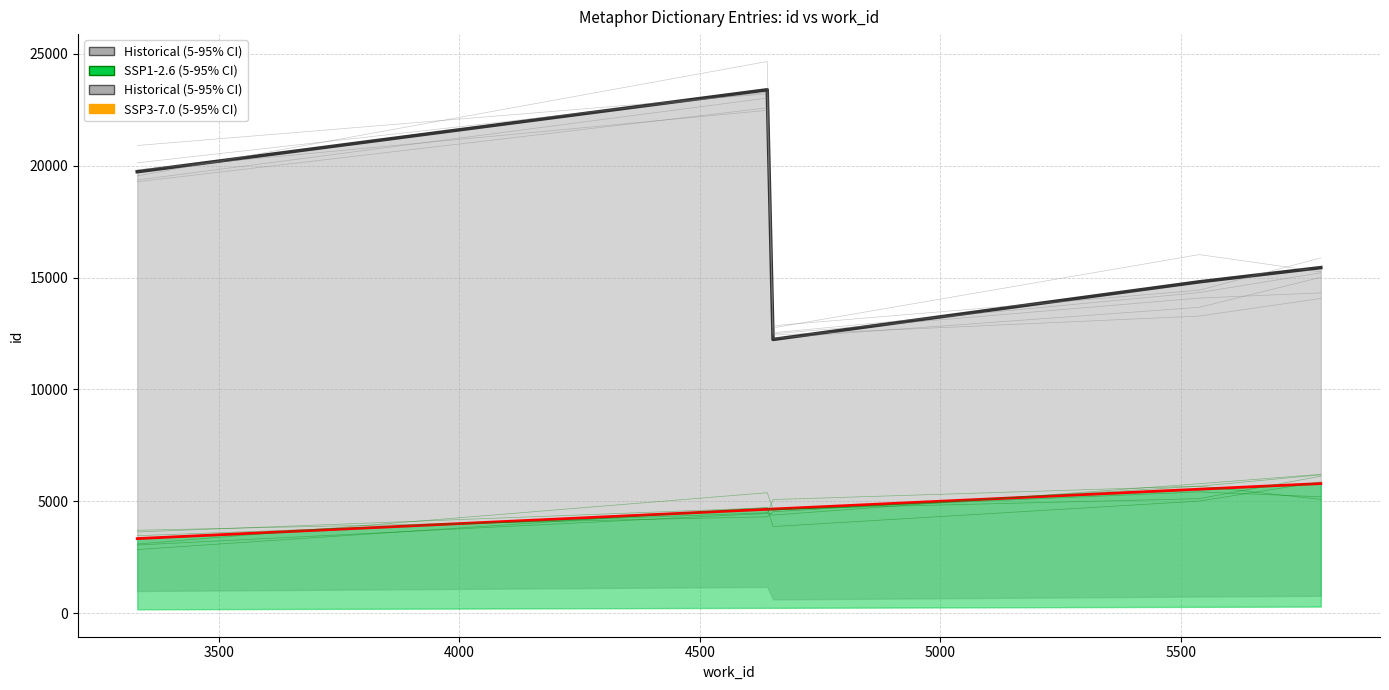

True or false: Historical (5-95% CI) and SSP3-7.0 (5-95% CI) cross at least once.

False